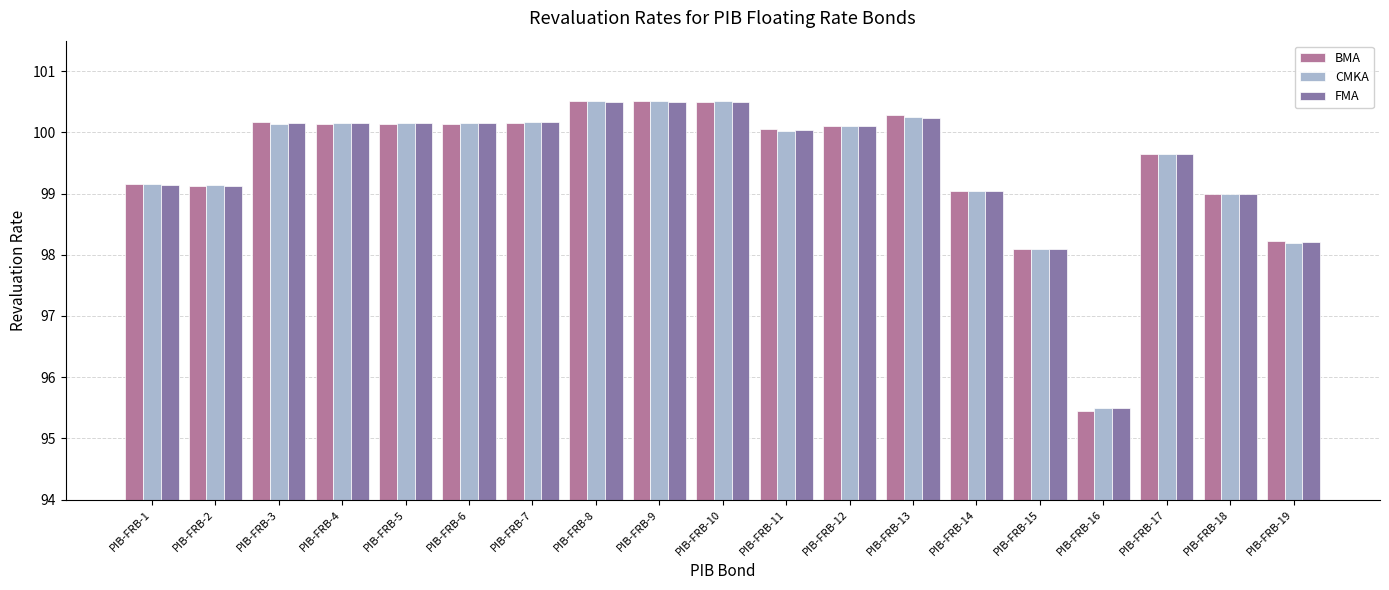

What is the difference between the second highest and second lowest values in the FMA series?

2.4